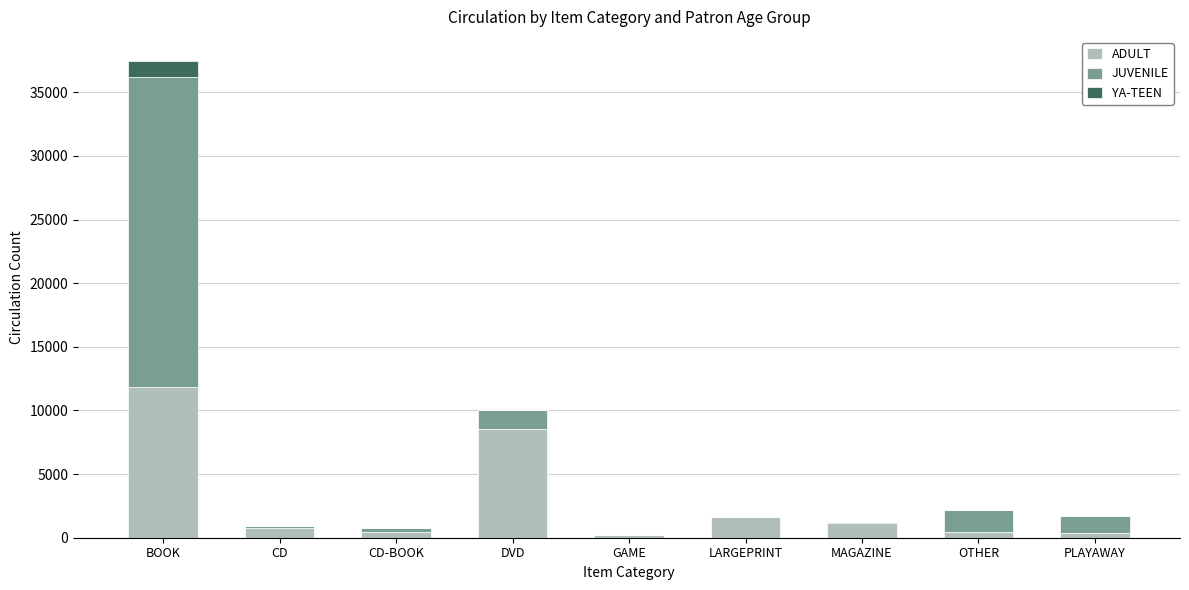

At which category is the sum across all series the highest?

BOOK